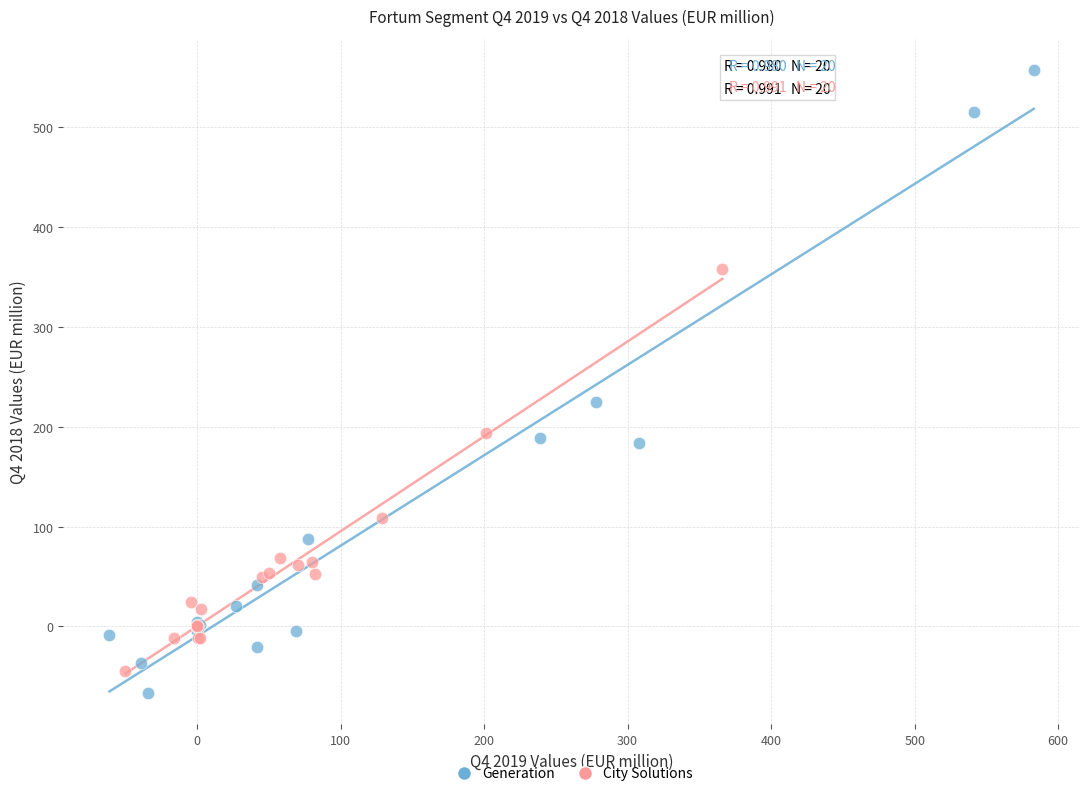

Which series contains the highest Y value?

Generation